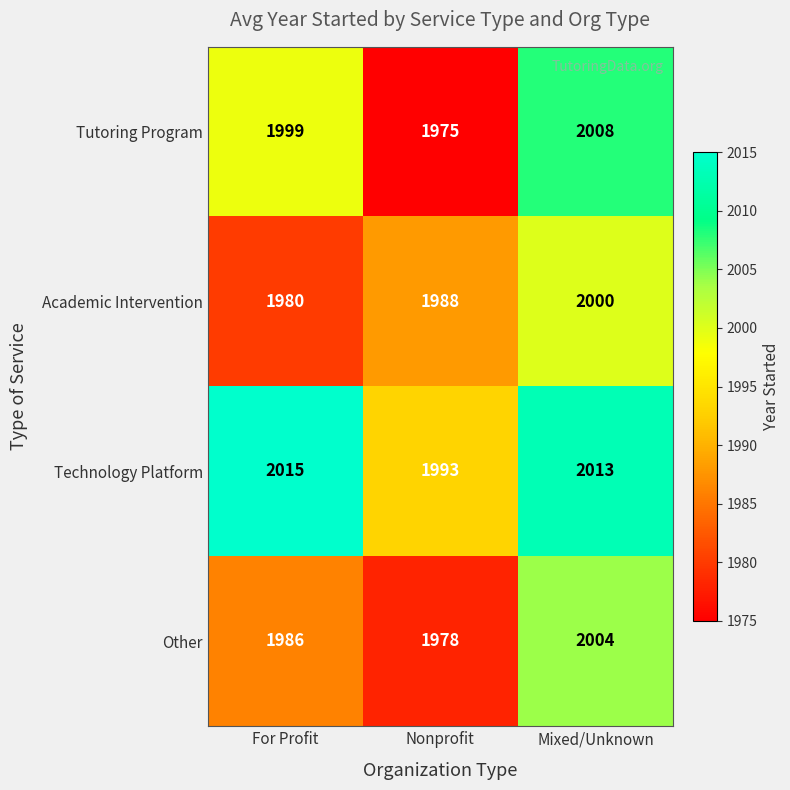

How many data points does each series have?

3